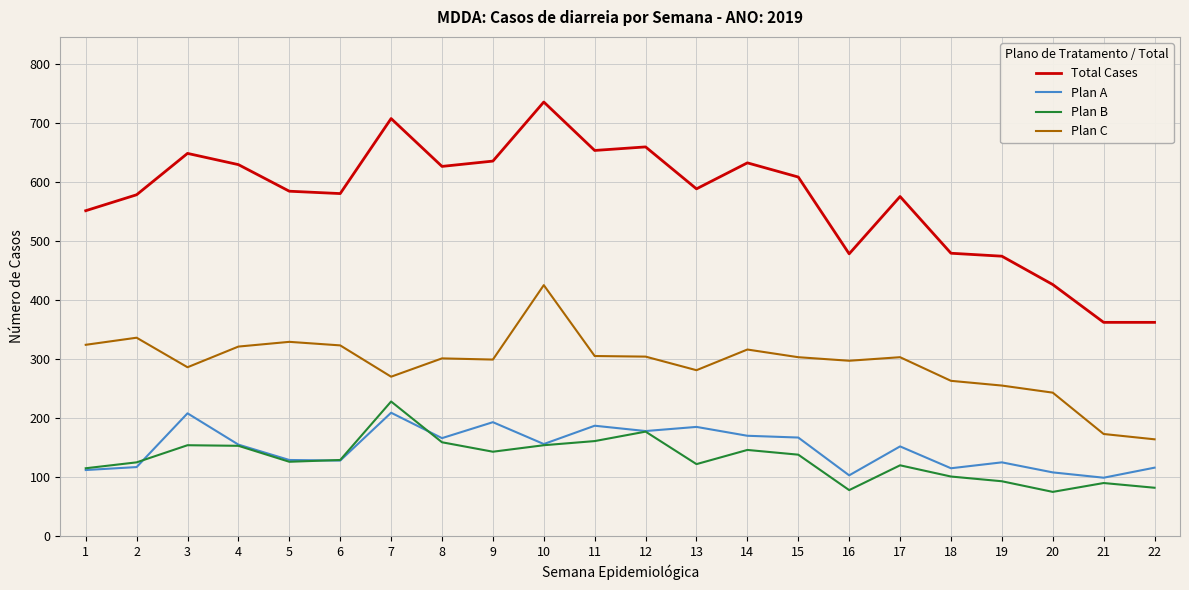

What is the spread (max minus min) of values at 4?

476